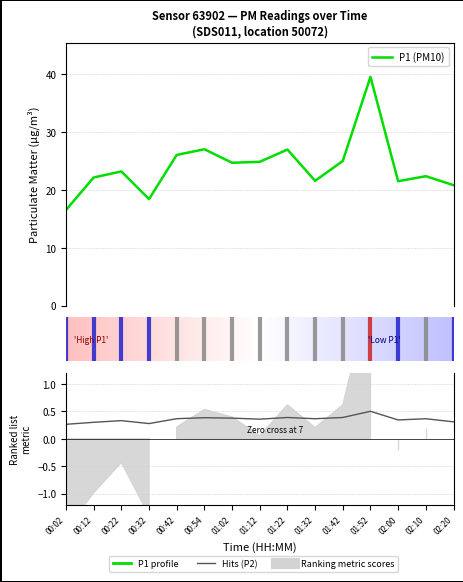

Is this an area chart (filled region under the line)?

No